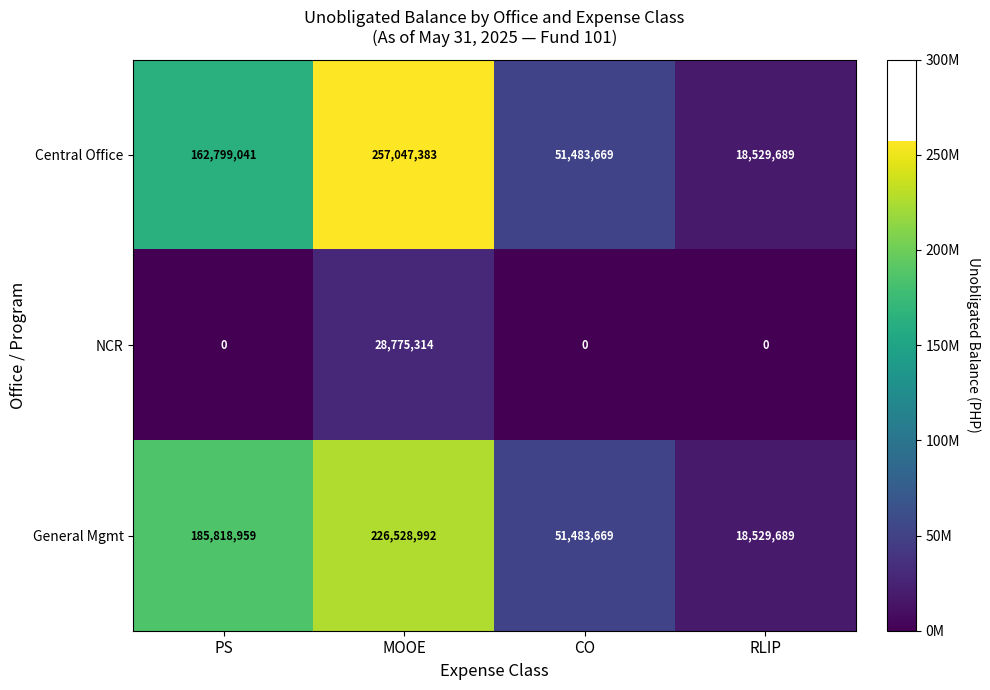

What is the greatest value displayed?

257047383